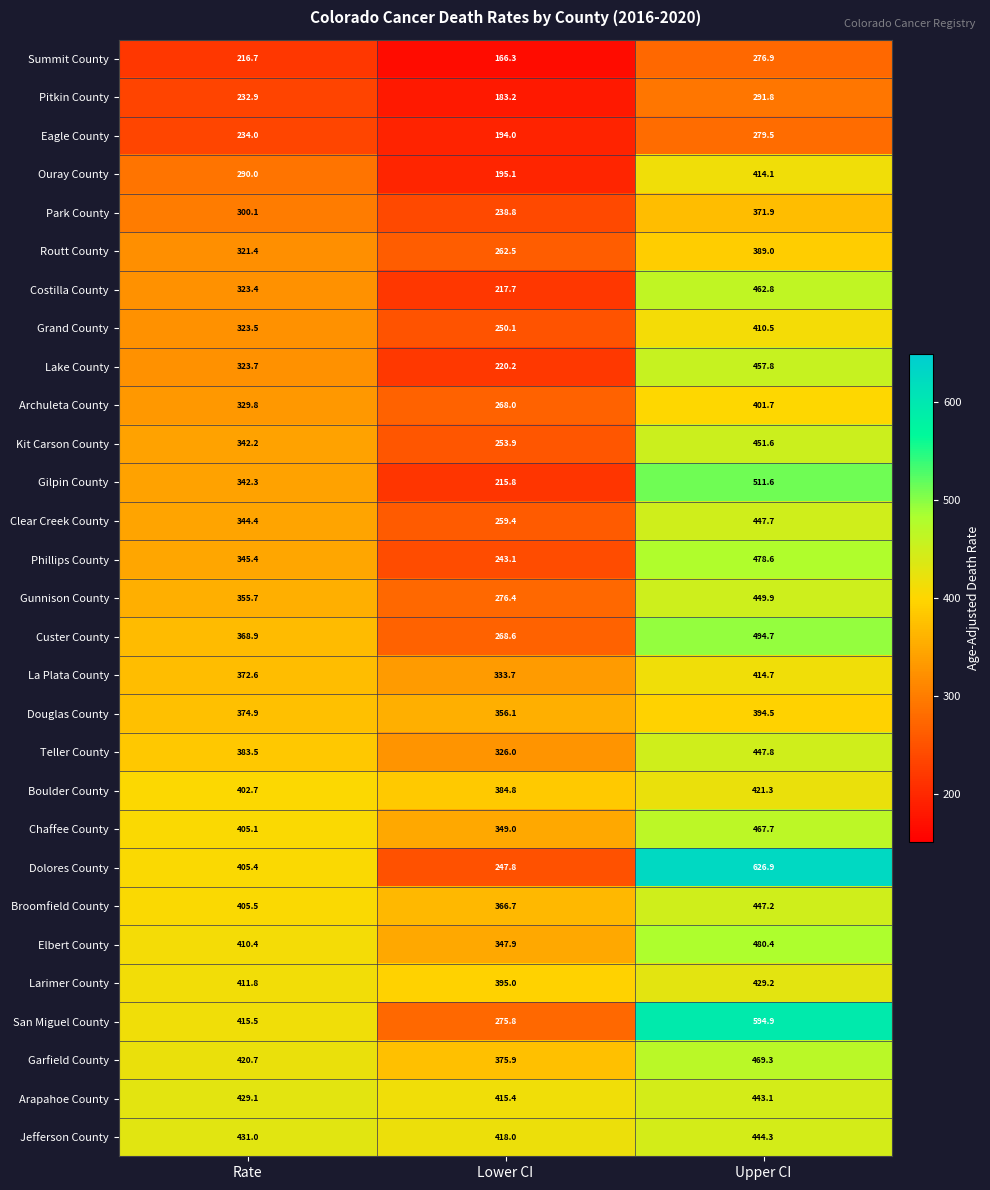

True or false: Summit County has a value of 58.4 at Lower CI.

False